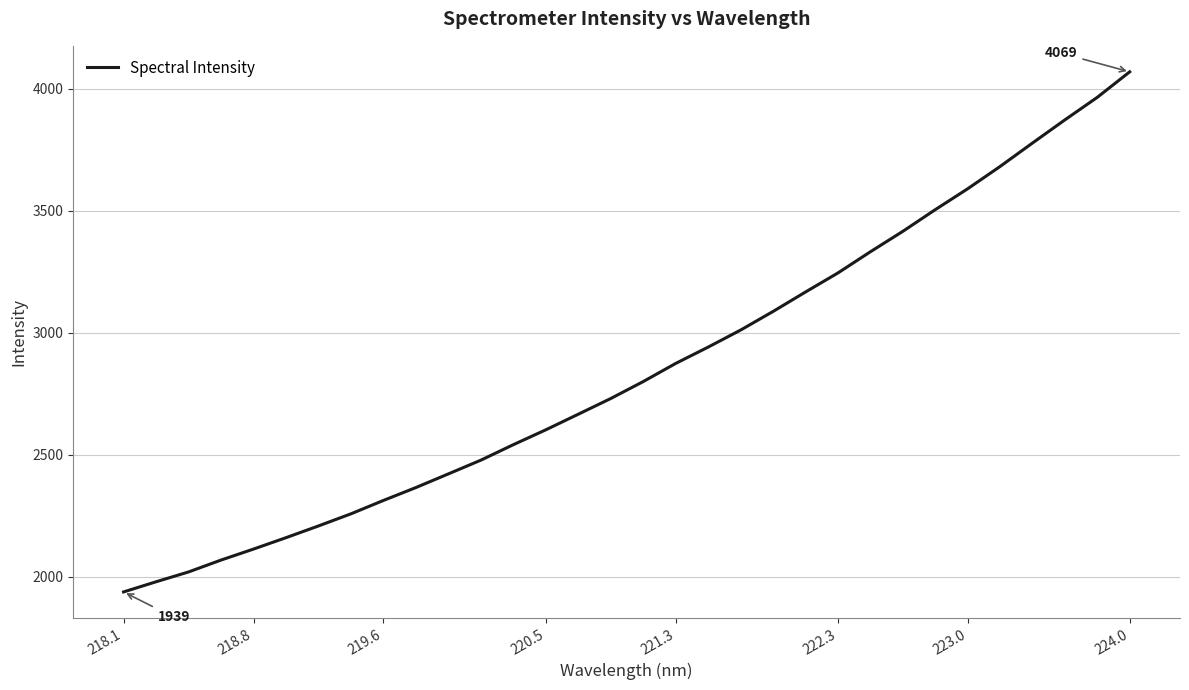

What is the maximum value shown in the chart?

4069.1